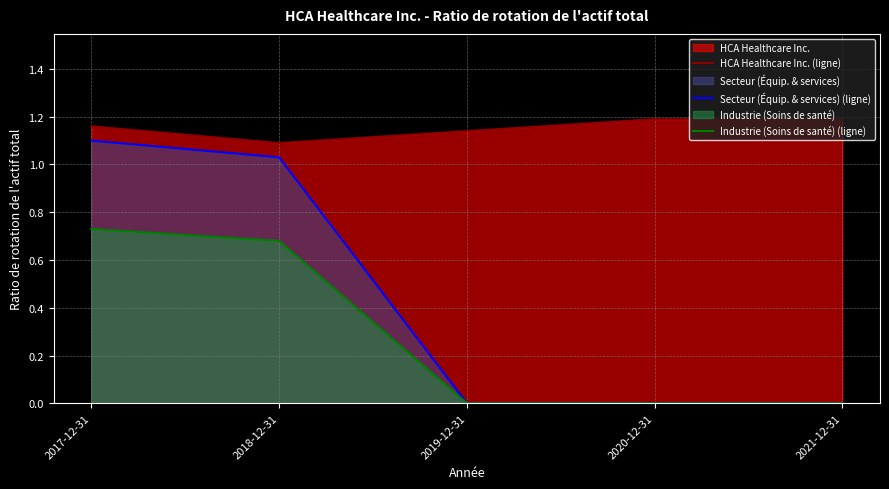

Rank the series at 2018-12-31 from highest to lowest value.

HCA Healthcare Inc. (ligne), Secteur (Équip. & services) (ligne), Industrie (Soins de santé) (ligne)